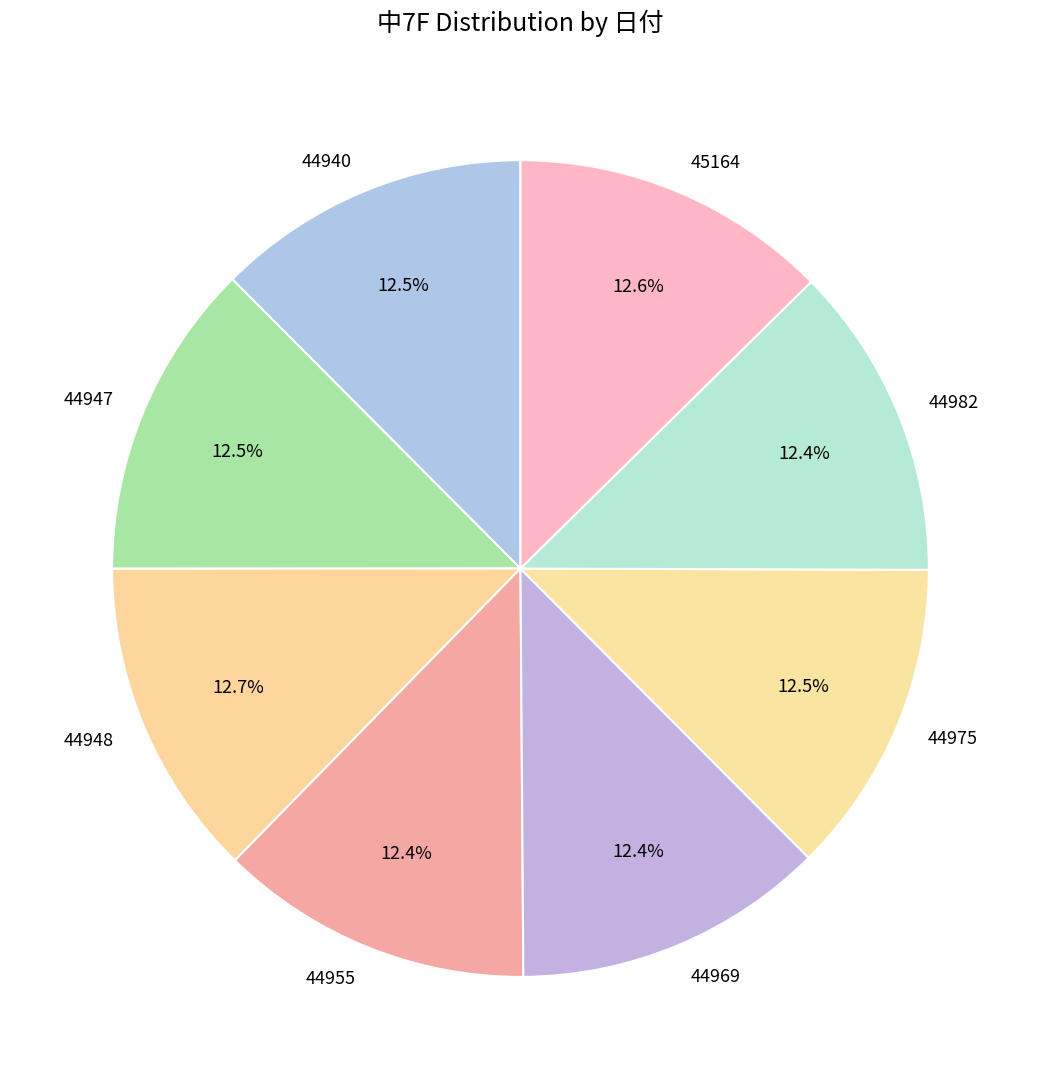

Count the number of slices in the pie.

8